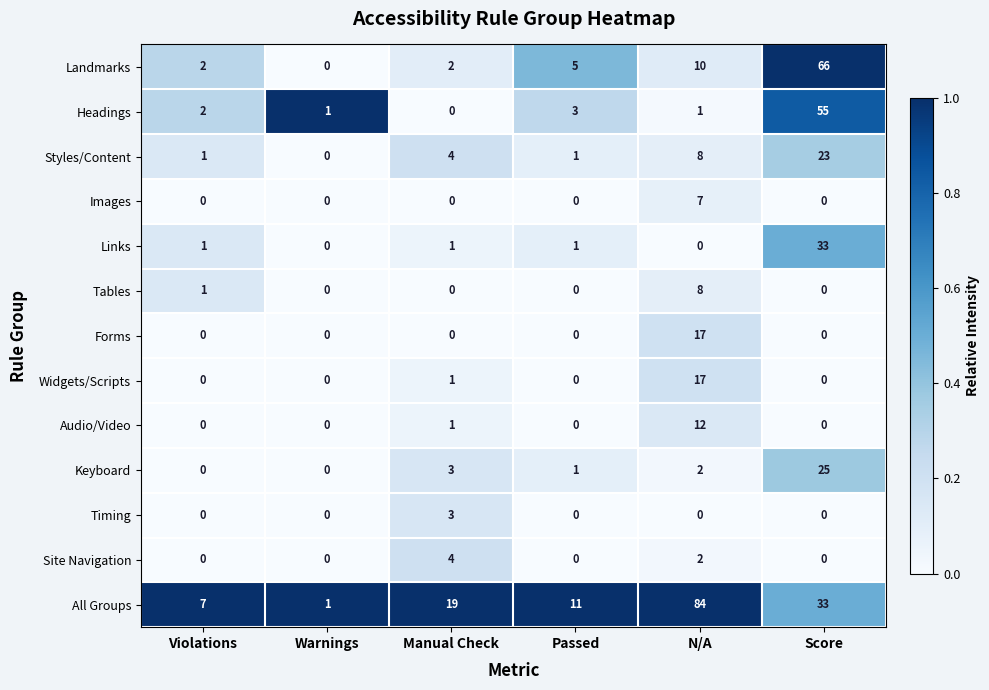

The Timing series shows -1 at N/A. True or false?

False